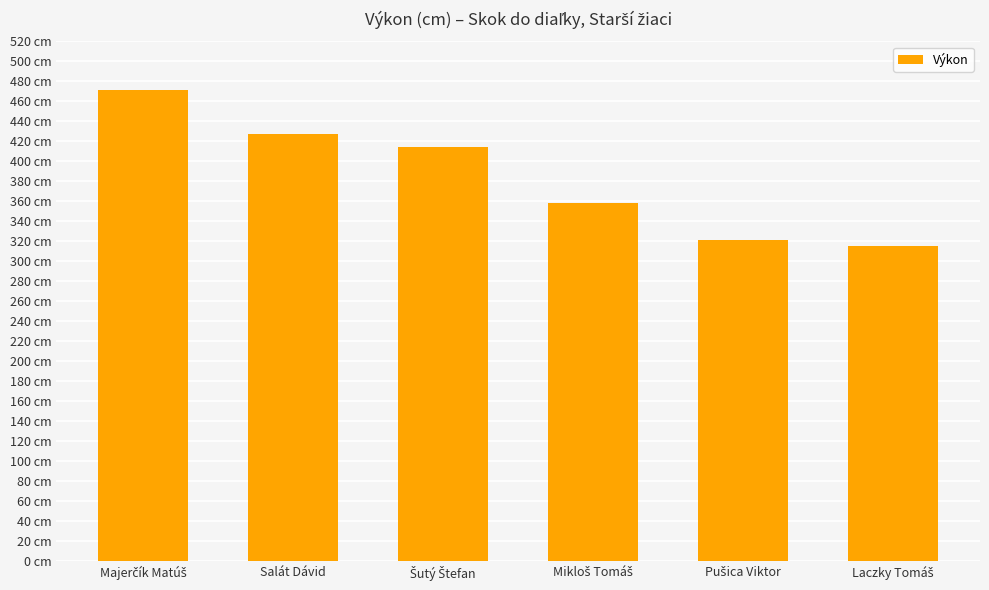

Are the bars horizontal?

No